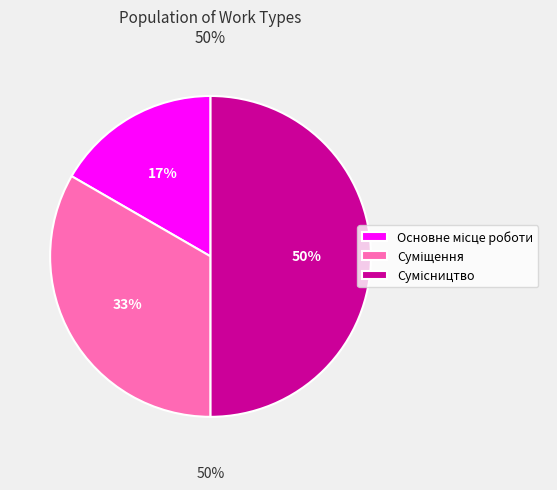

Is it true that Сумісництво is 50% of the pie?

True